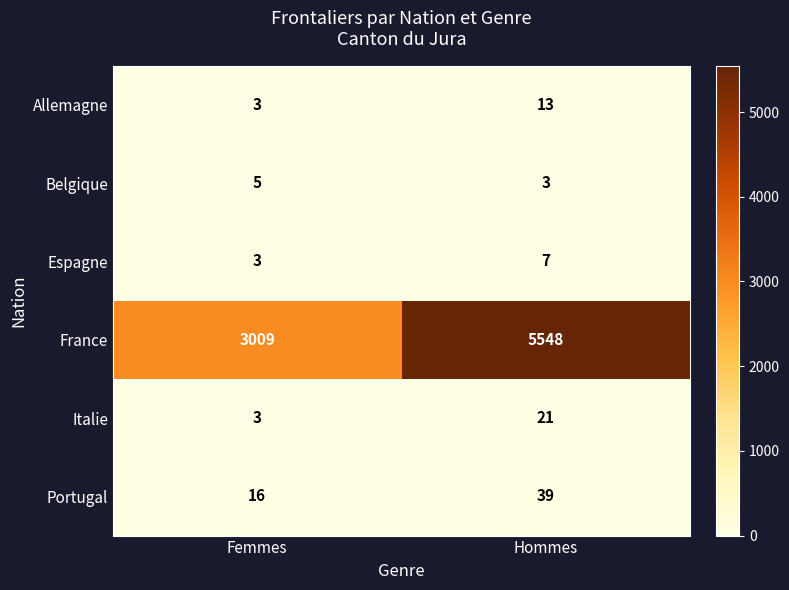

What is the minimum value for Espagne?

3